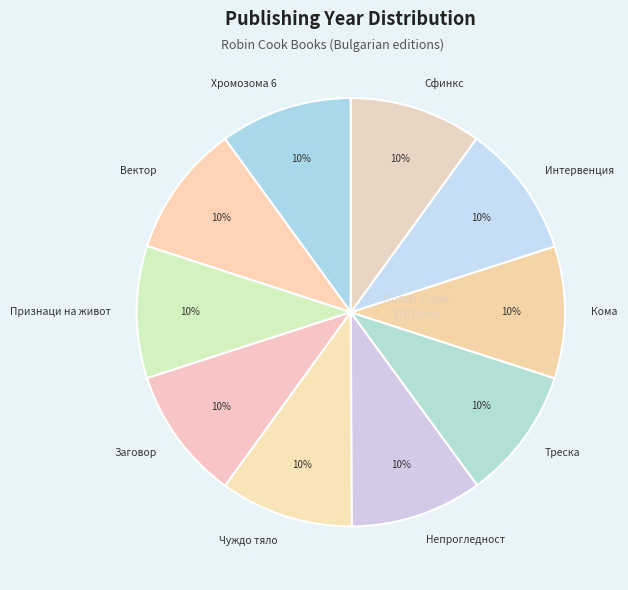

Is there a majority slice in this chart?

No